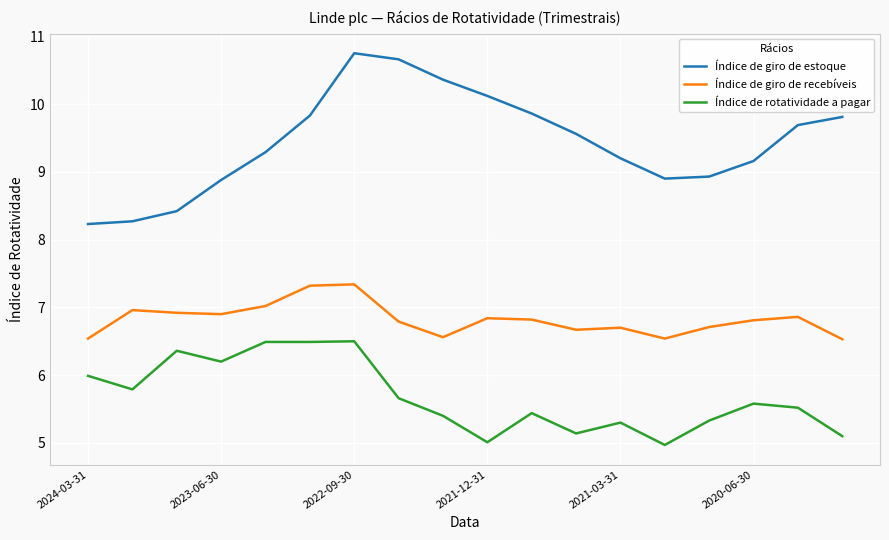

What is the maximum value for Índice de giro de recebíveis?

7.3